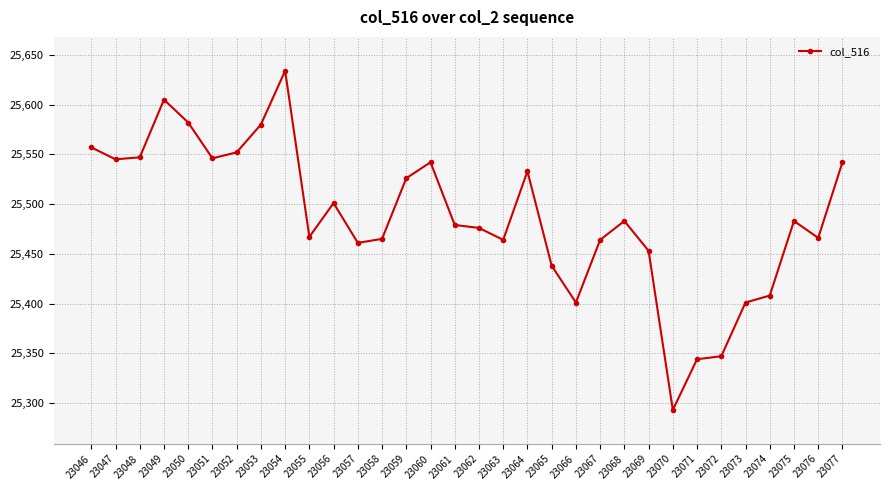

True or false: the data has more than 0 interior local peaks.

True